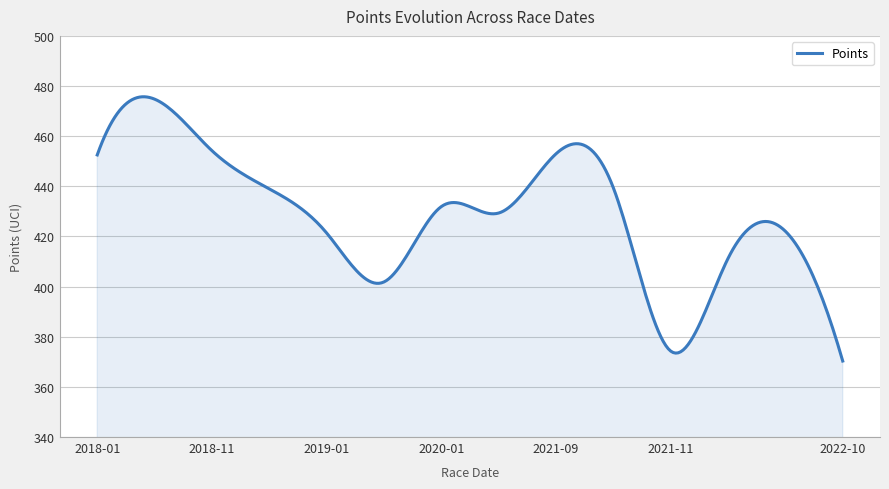

What is the difference between the maximum and minimum values?

105.4